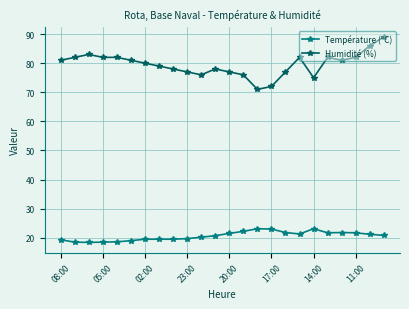

What is the value of the Température (ºC) point at the 10th from the left?

19.7